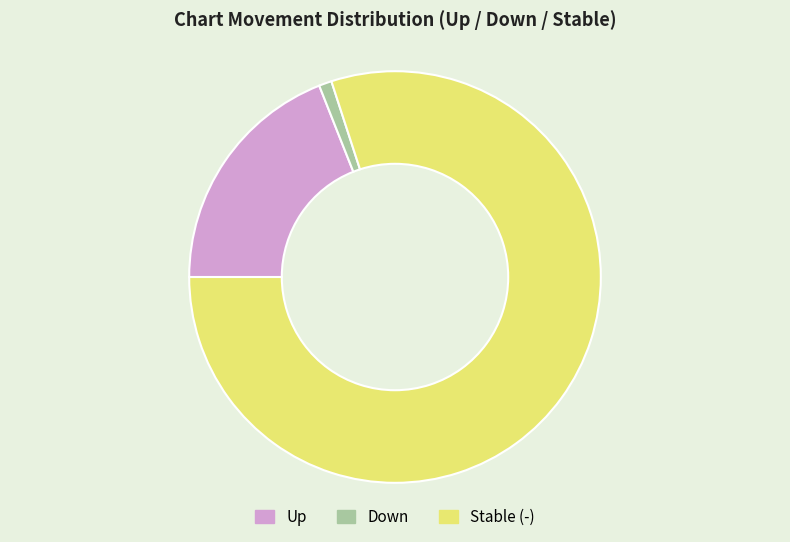

Does any single category account for the majority?

Yes